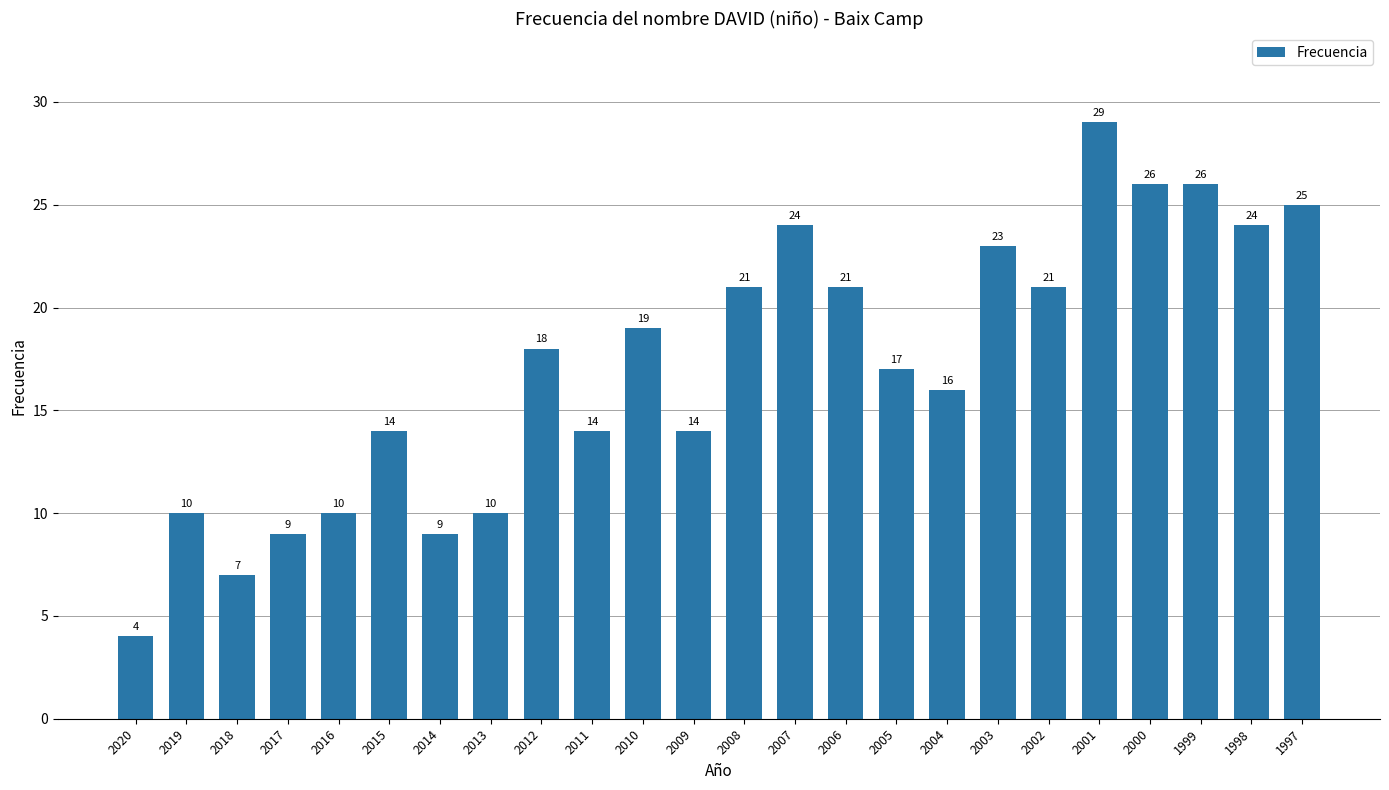

Which has a higher value, 1997 or 2017?

1997